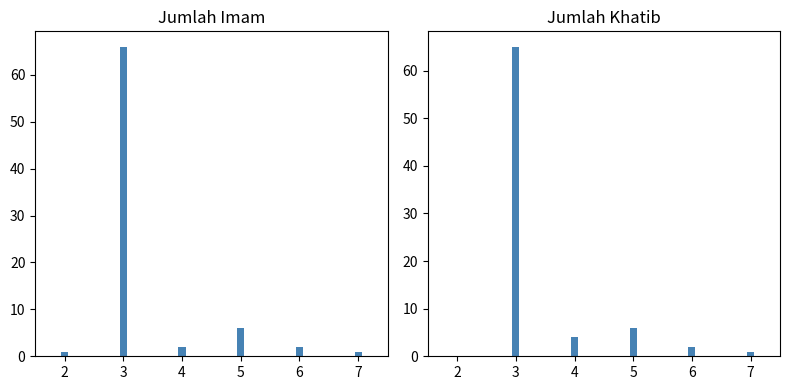

How many distinct data groups are displayed?

2